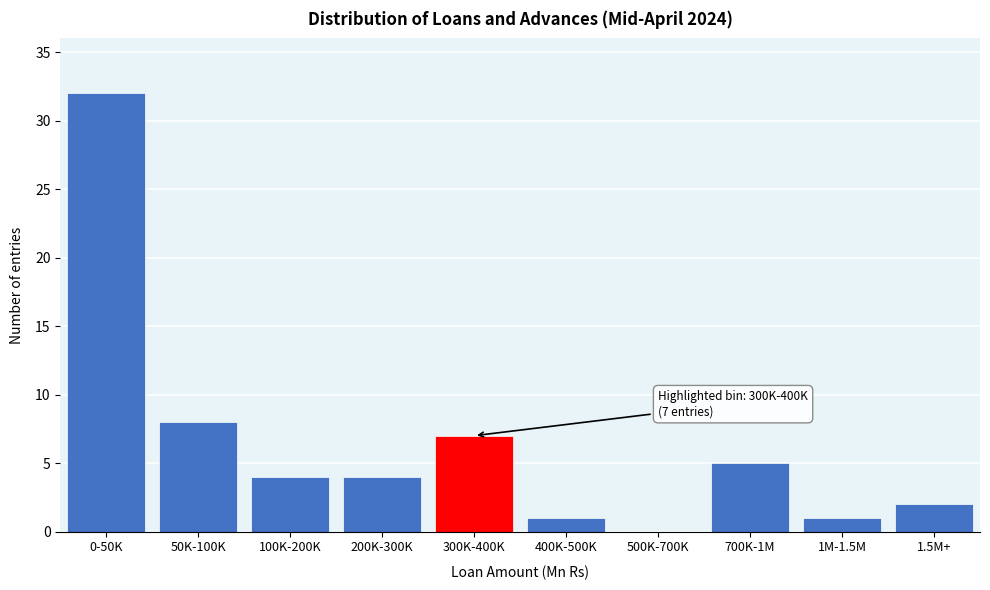

Reading left to right, extract all data points from this chart.

0-50K=32	50K-100K=8	100K-200K=4	200K-300K=4	300K-400K=7	400K-500K=1	500K-700K=0	700K-1M=5	1M-1.5M=1	1.5M+=2